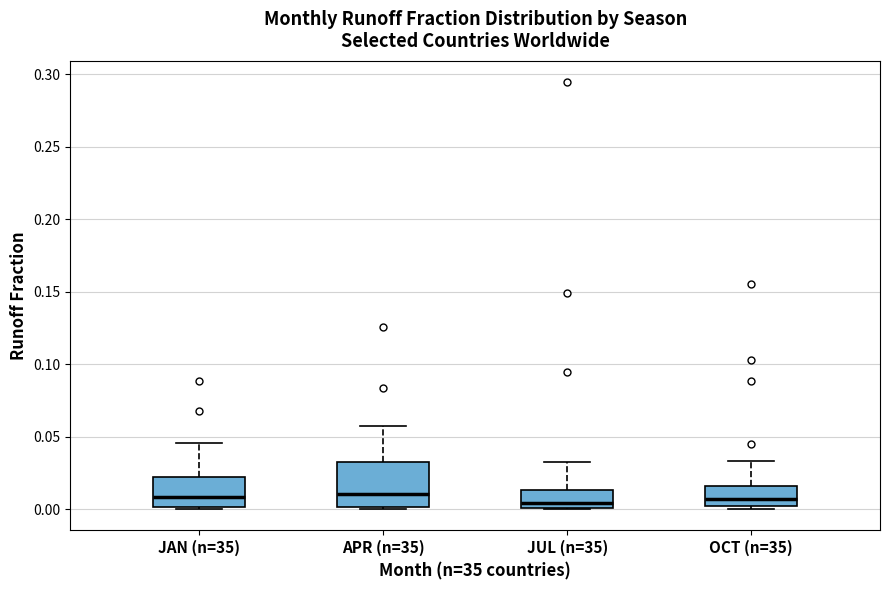

Reading left to right, read every box against the y-axis: the position of its median line, the range the box covers, and the ends of its whiskers. The values are not printed on the chart, so give them approximately, as read against the axis.

JAN (n=35): median 0.010, box 0.000 to 0.020, whiskers 0.000 to 0.045
APR (n=35): median 0.010, box 0.000 to 0.030, whiskers 0.000 to 0.055
JUL (n=35): median 0.005, box 0.000 to 0.015, whiskers 0.000 to 0.030
OCT (n=35): median 0.005, box 0.000 to 0.015, whiskers 0.000 (just below the box's lower edge) to 0.035